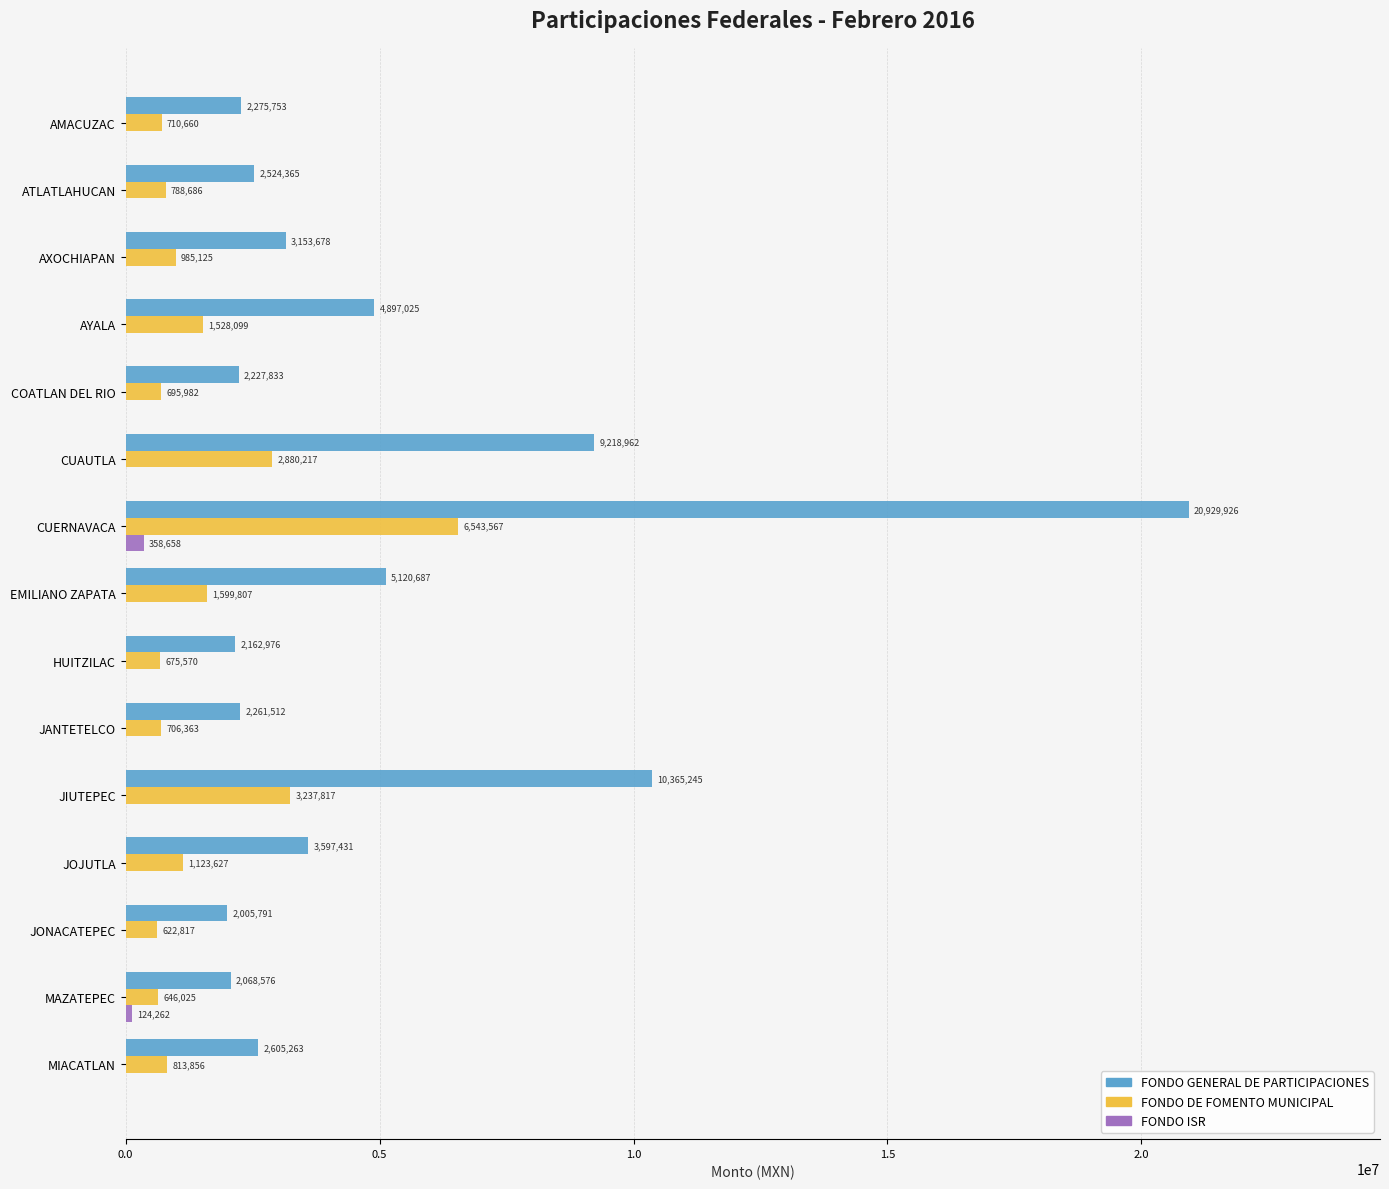

How many data points does each series have?

15